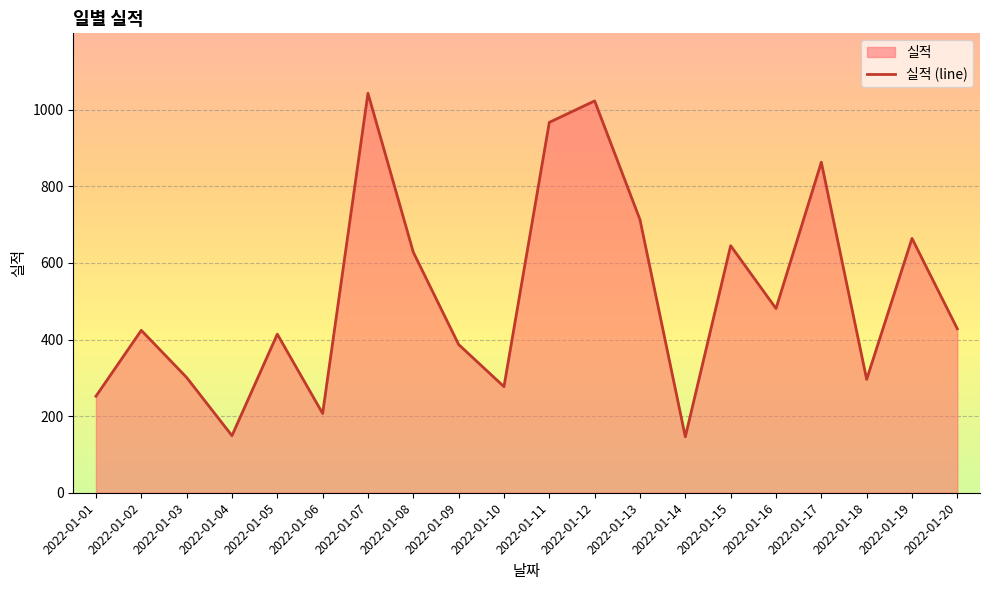

How many interior local valleys (lower than both neighbors) does the data have?

6